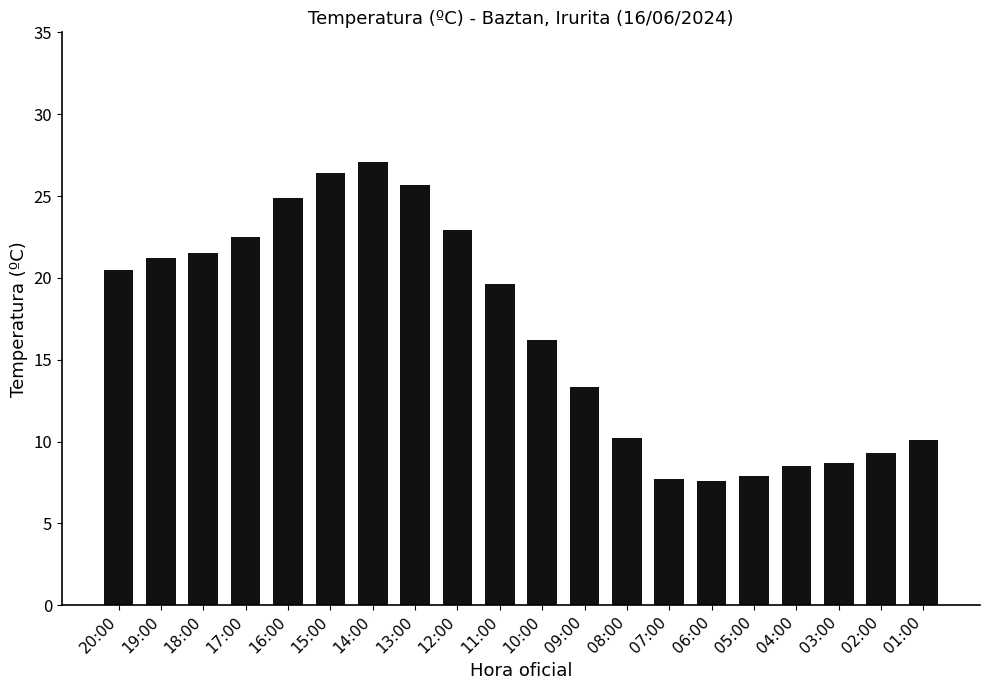

The value at 04:00 is 3.3. True or false?

False